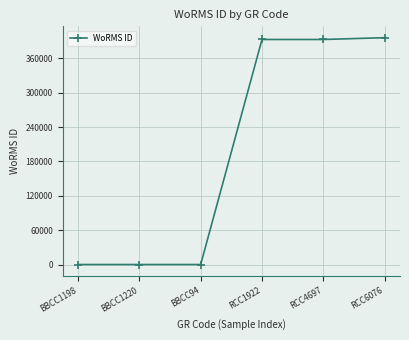

The value at BBCC1198 is -238582. True or false?

False